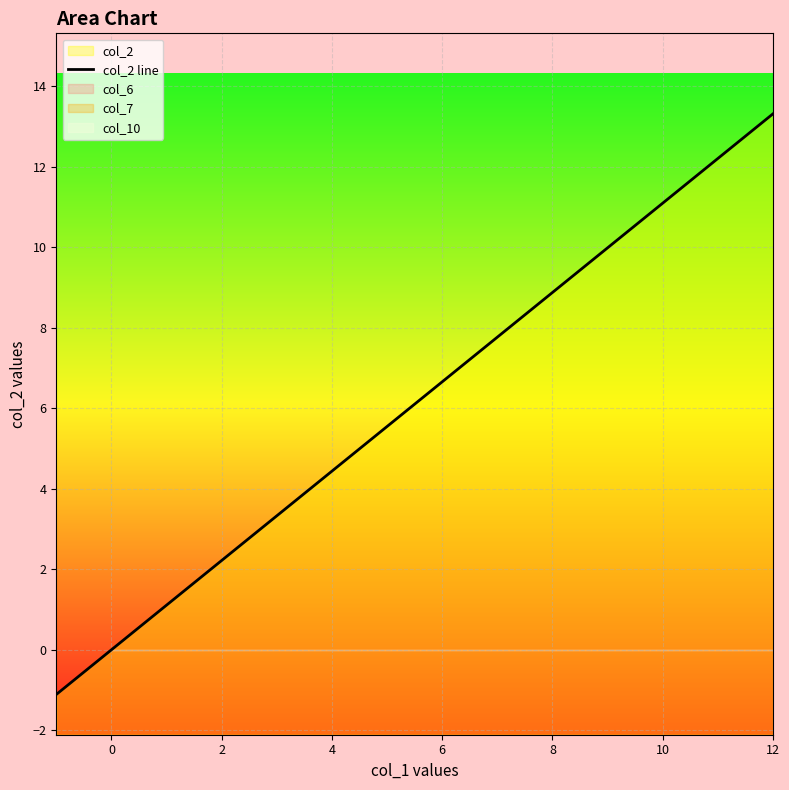

The value at 8 is 7.4. True or false?

False